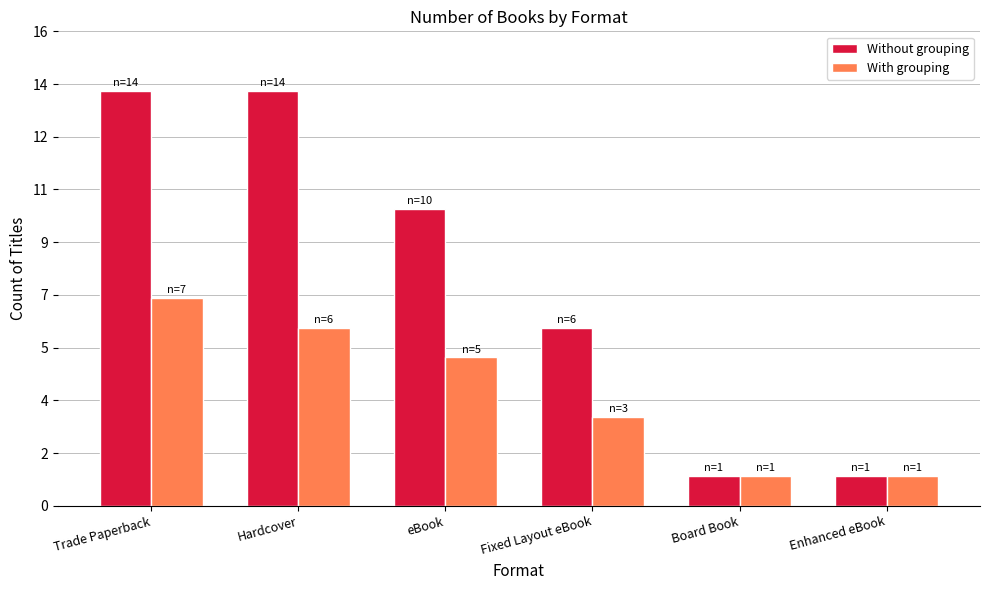

How many bars are there in total?

12